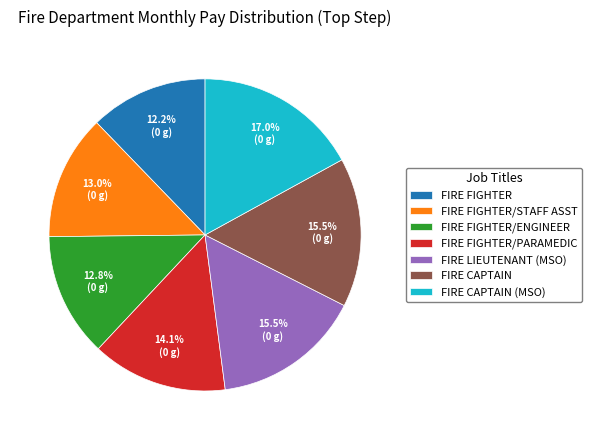

Does any single category account for the majority?

No